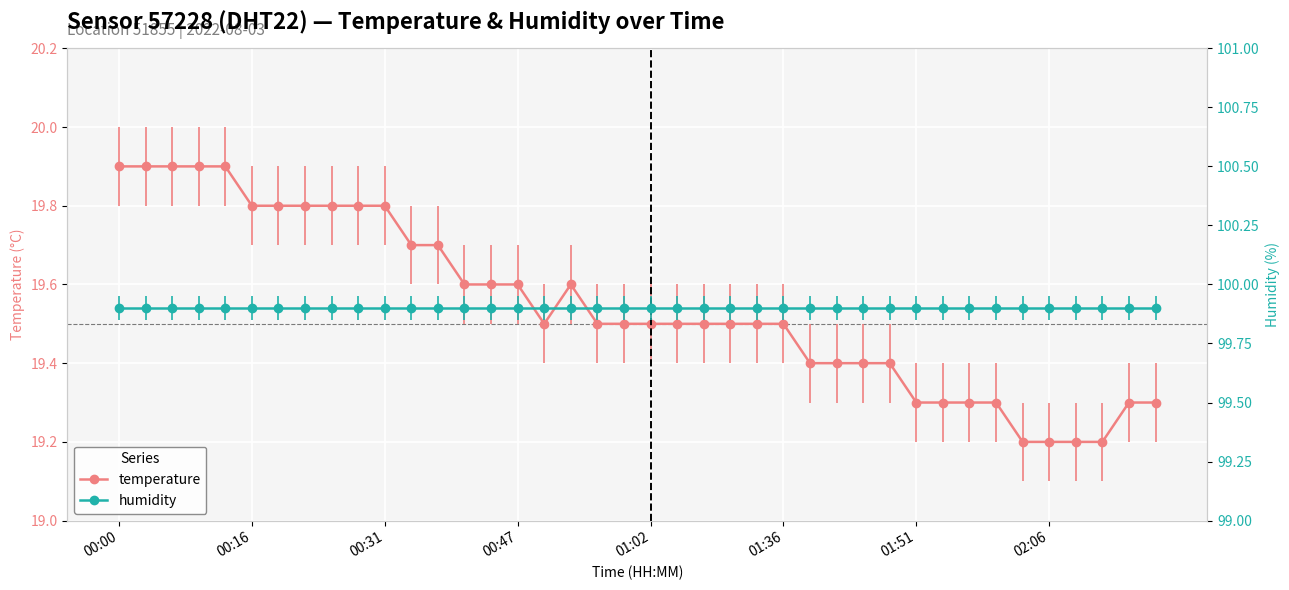

Which label corresponds to the largest value in the chart?

00:00